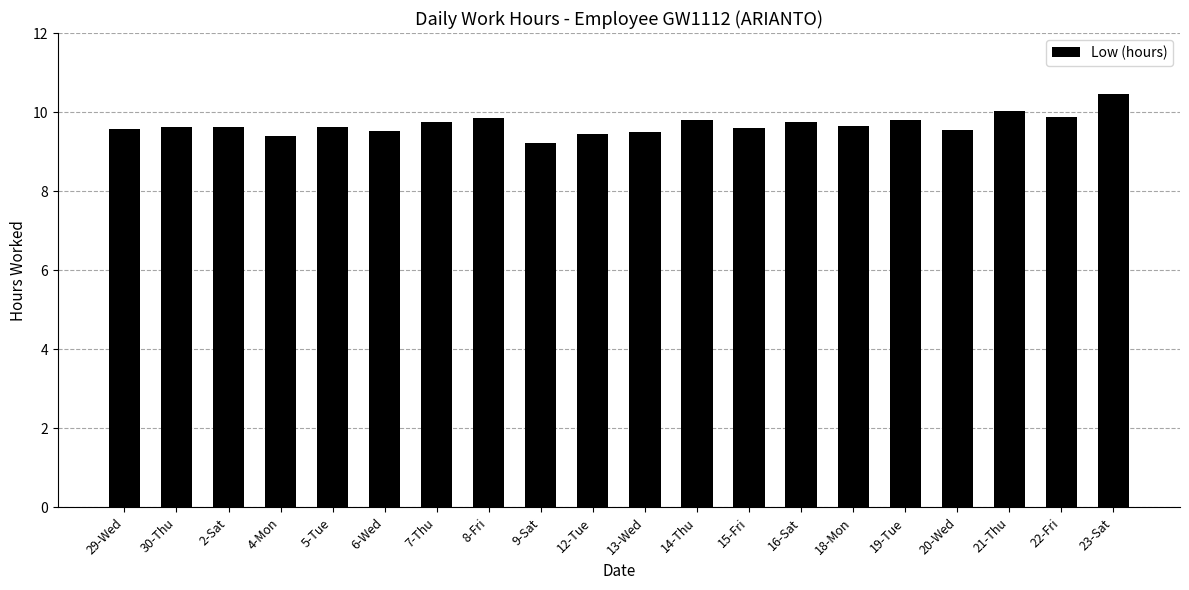

The chart shows a value of 9.6 at 29-Wed. True or false?

True